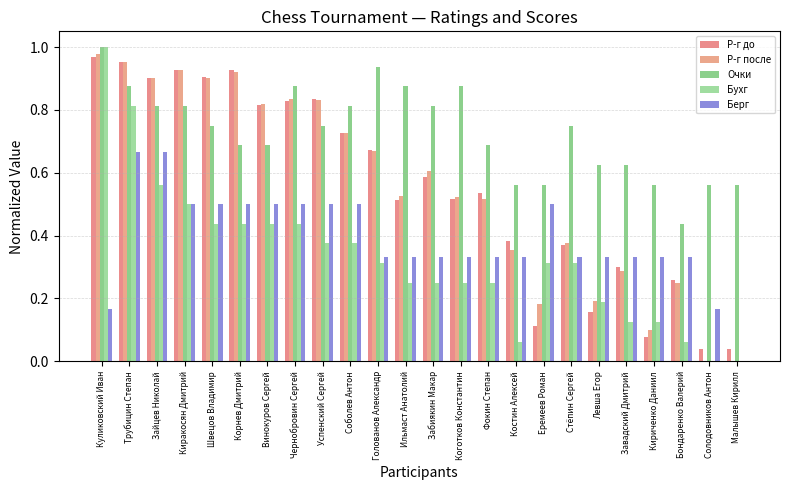

Is the value of Очки at Ильмаст Анатолий greater than the value of Бухг at Ильмаст Анатолий?

Yes